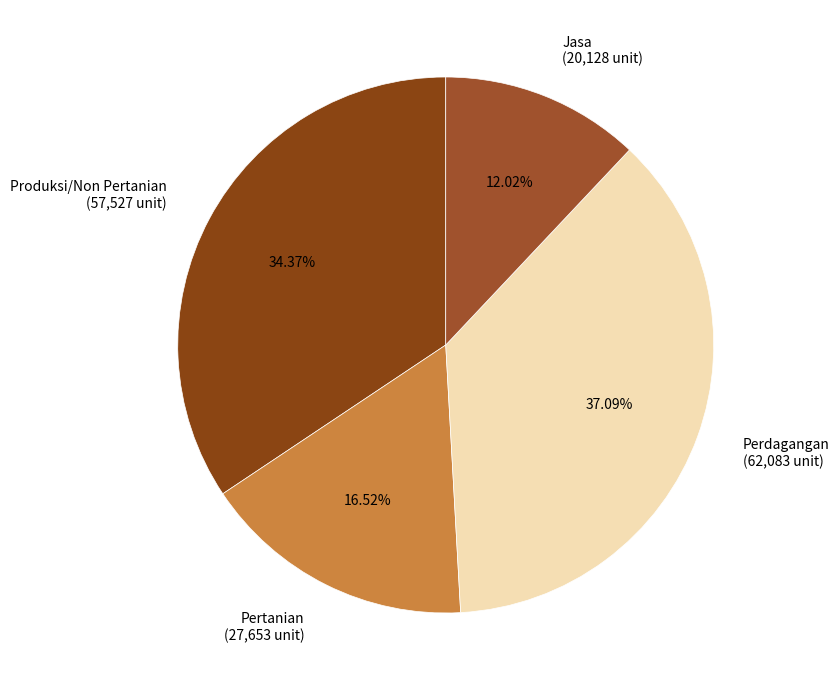

True or false: Jasa accounts for 26% of the total.

False